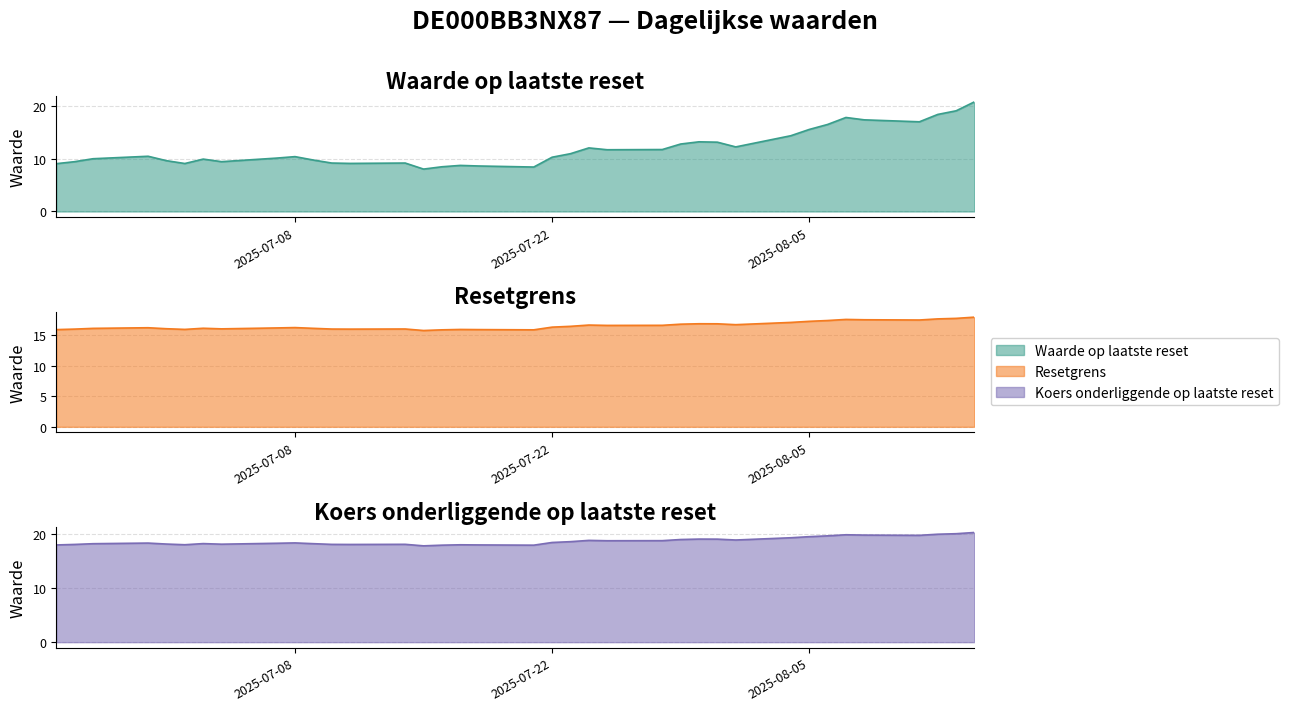

What is the approximate value of Waarde op laatste reset at 2025-07-30?

13.3